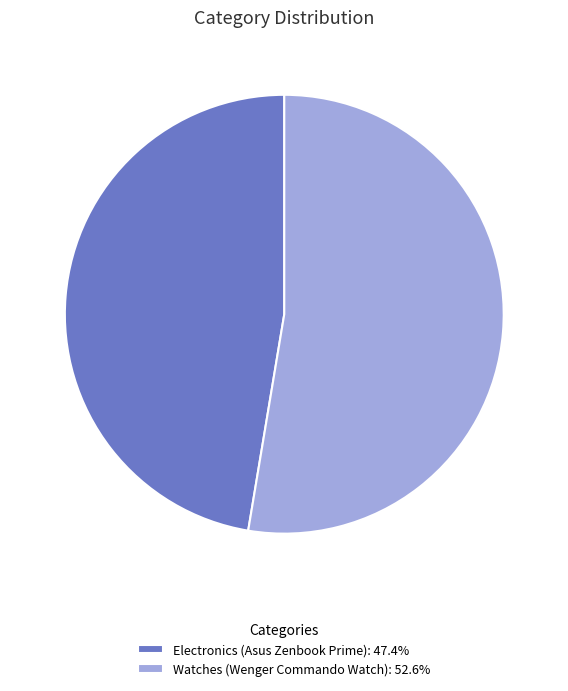

Combined, do Electronics (Asus Zenbook Prime): 47.4% and Watches (Wenger Commando Watch): 52.6% account for over 50%?

Yes